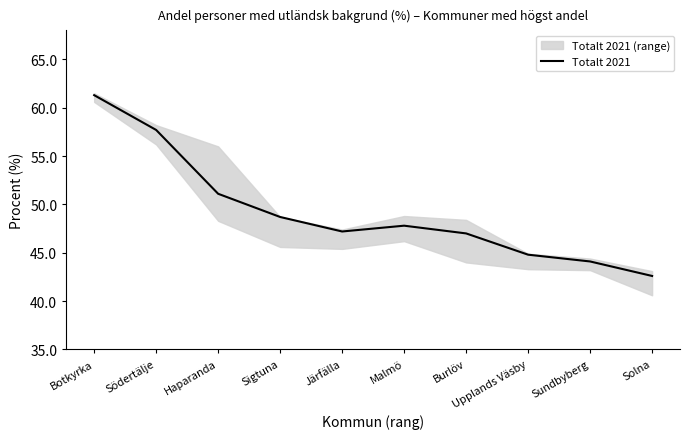

The value at Sundbyberg is 66.2. True or false?

False